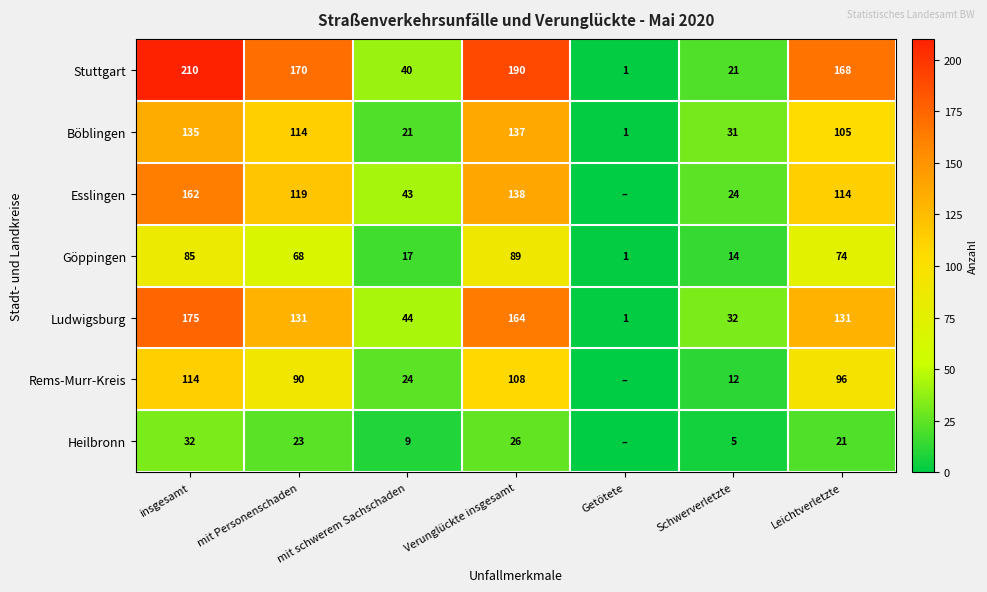

Rank the categories by Göppingen value from lowest to highest.

Getötete, Schwerverletzte, mit schwerem Sachschaden, mit Personenschaden, Leichtverletzte, insgesamt, Verunglückte insgesamt